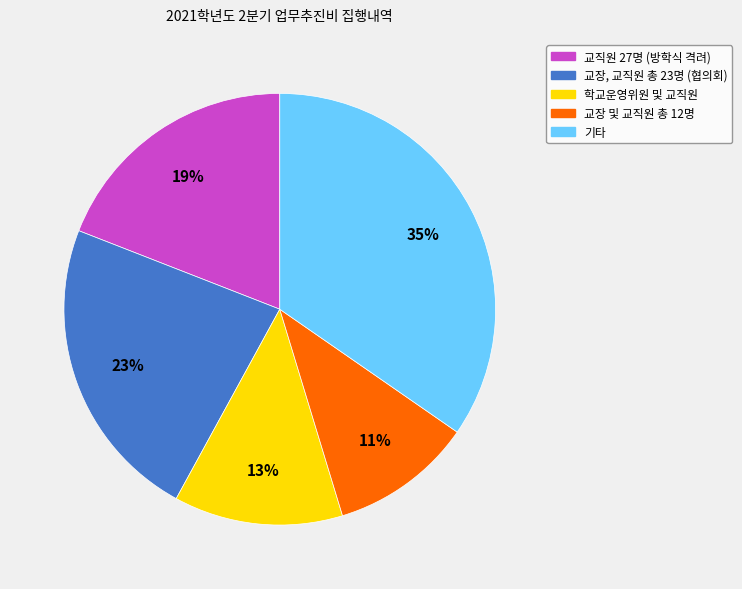

Does any single category account for the majority?

No